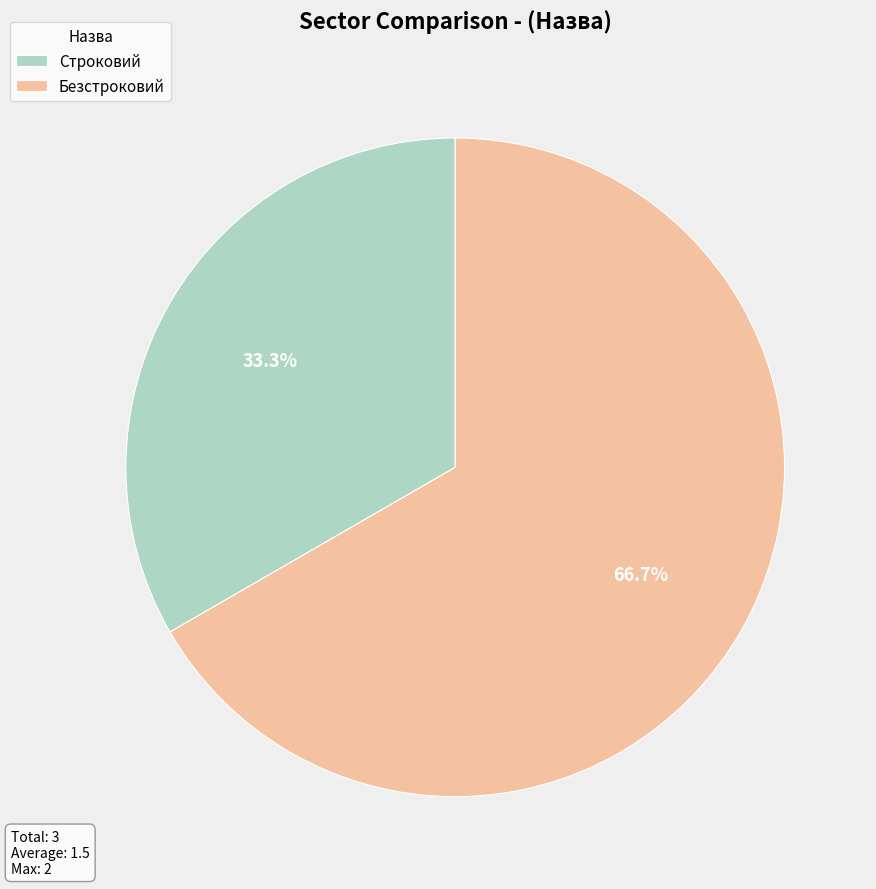

The Безстроковий slice represents 75% of the pie. True or false?

False